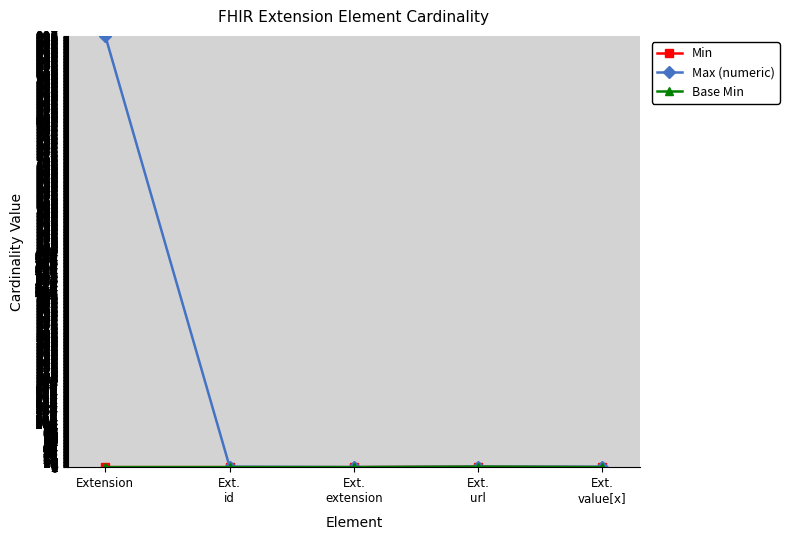

In Base Min, how many points are higher than both neighbors (excluding endpoints)?

1